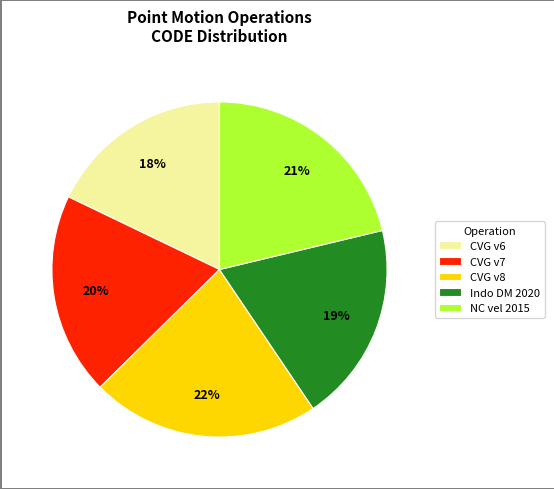

What percentage is the NC vel 2015 slice, to the nearest percent?

21%